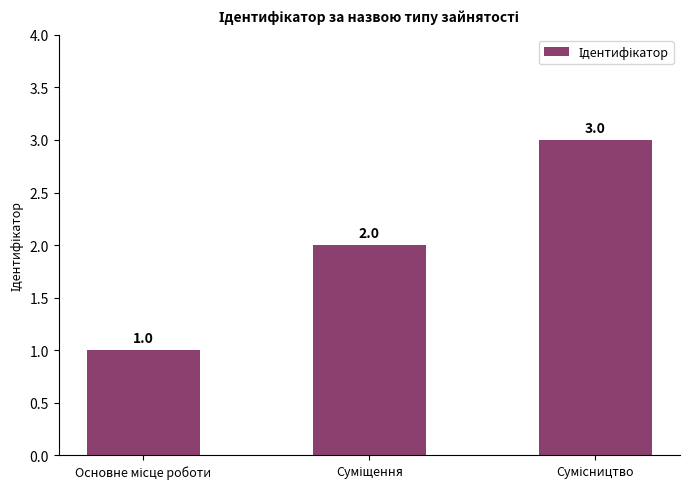

What is the maximum value shown in the chart?

3